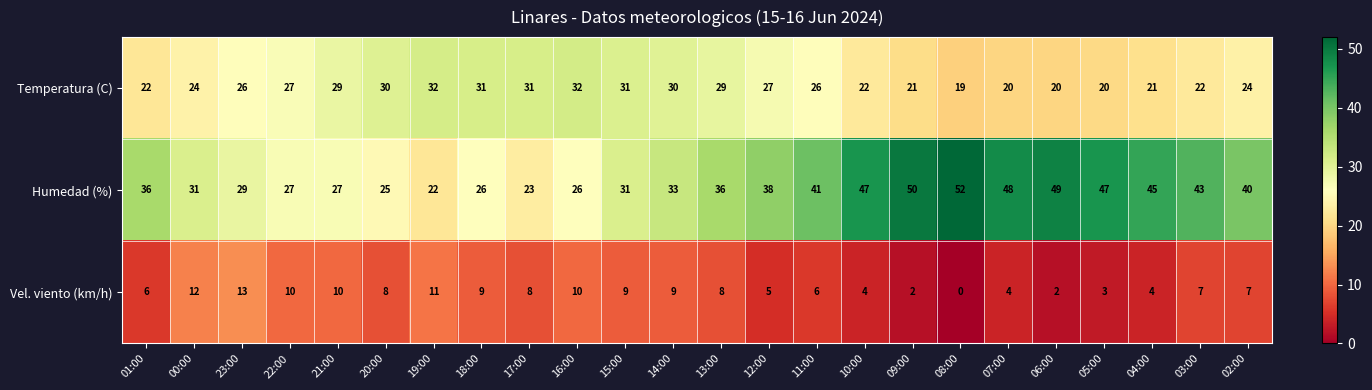

Which series changed the most between 14:00 and 12:00?

Humedad (%)